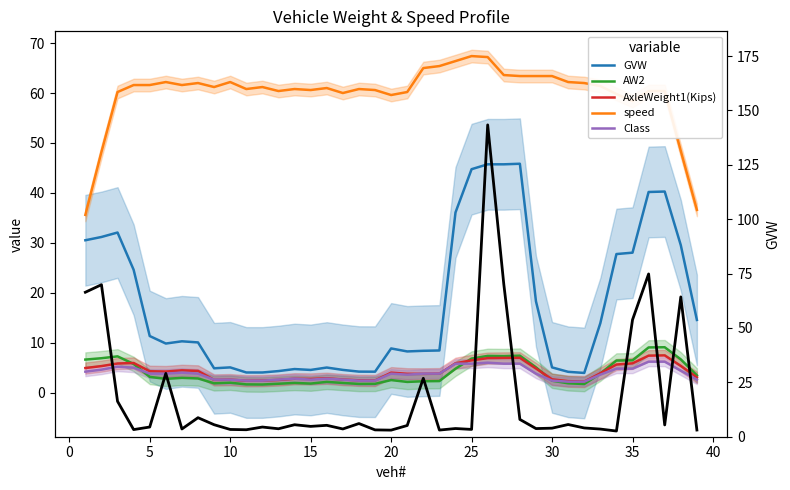

Which series has the largest range (max minus min)?

GVW (right)